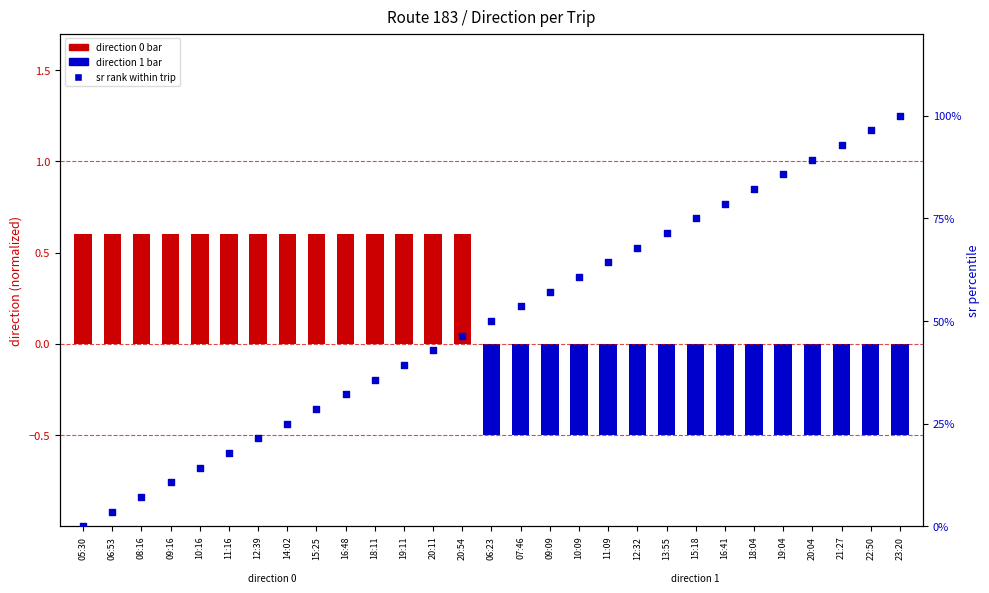

Between 14:02 and 12:32, which is larger?

12:32